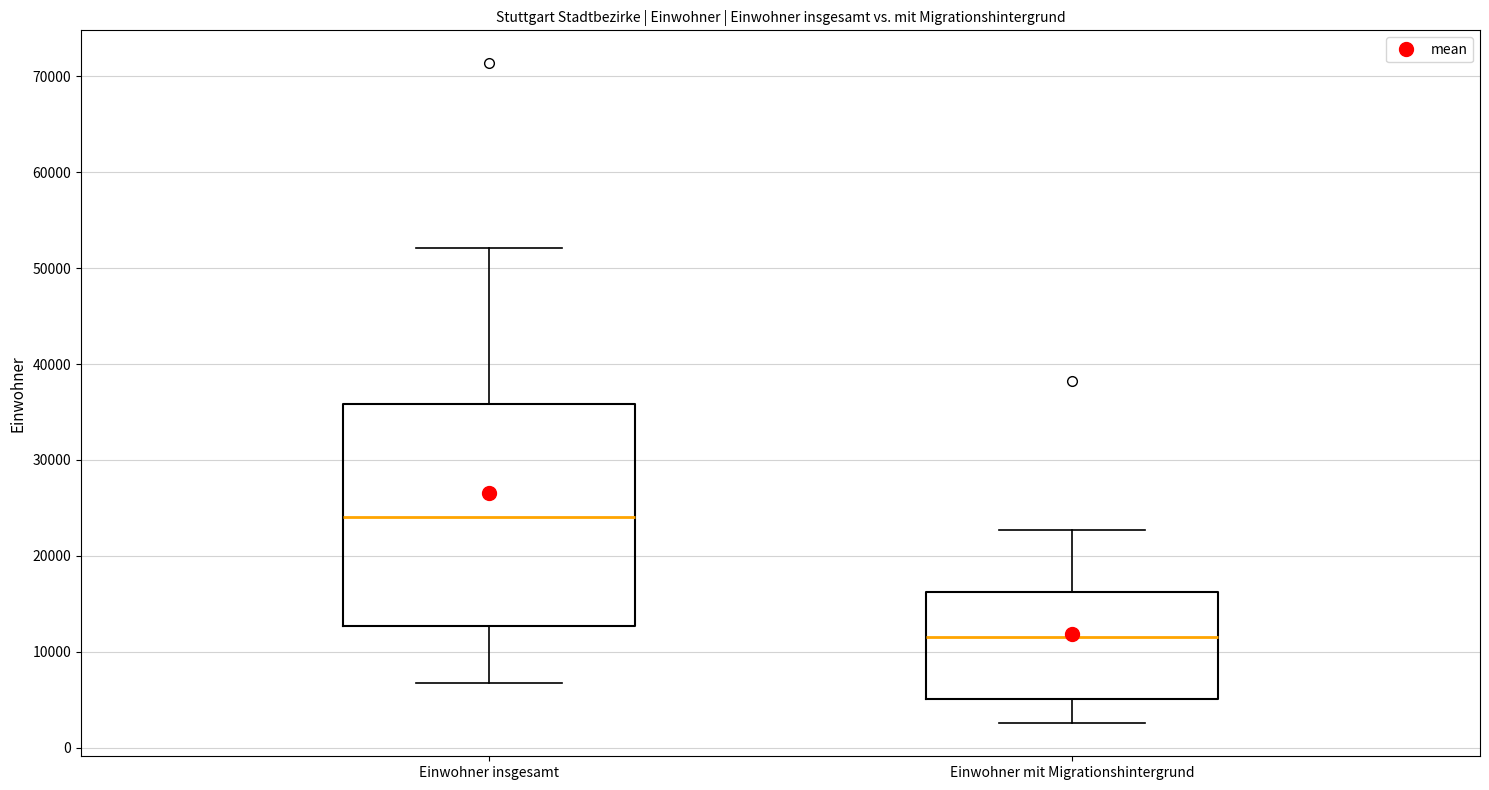

Reading left to right, read every box against the y-axis: the position of its median line, the range the box covers, and the ends of its whiskers. The values are not printed on the chart, so give them approximately, as read against the axis.

Einwohner insgesamt: median 24000, box 13000 to 36000, whiskers 7000 to 52000
Einwohner mit Migrationshintergrund: median 12000, box 5000 to 16000, whiskers 3000 to 23000